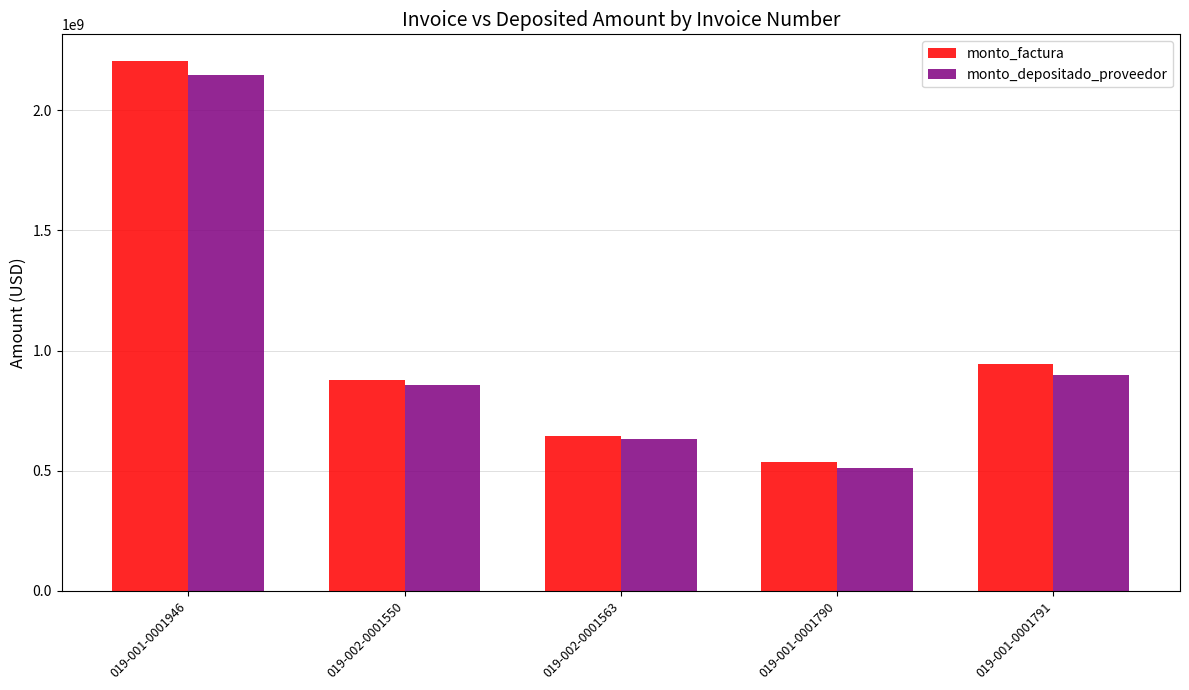

The value of monto_depositado_proveedor at 019-002-0001550 is 856243410. True or false?

True